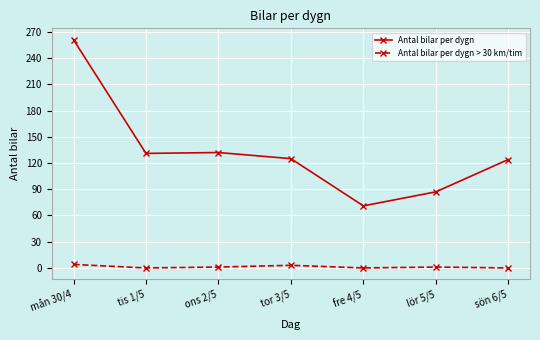

At which category is the sum across all series the highest?

mån 30/4